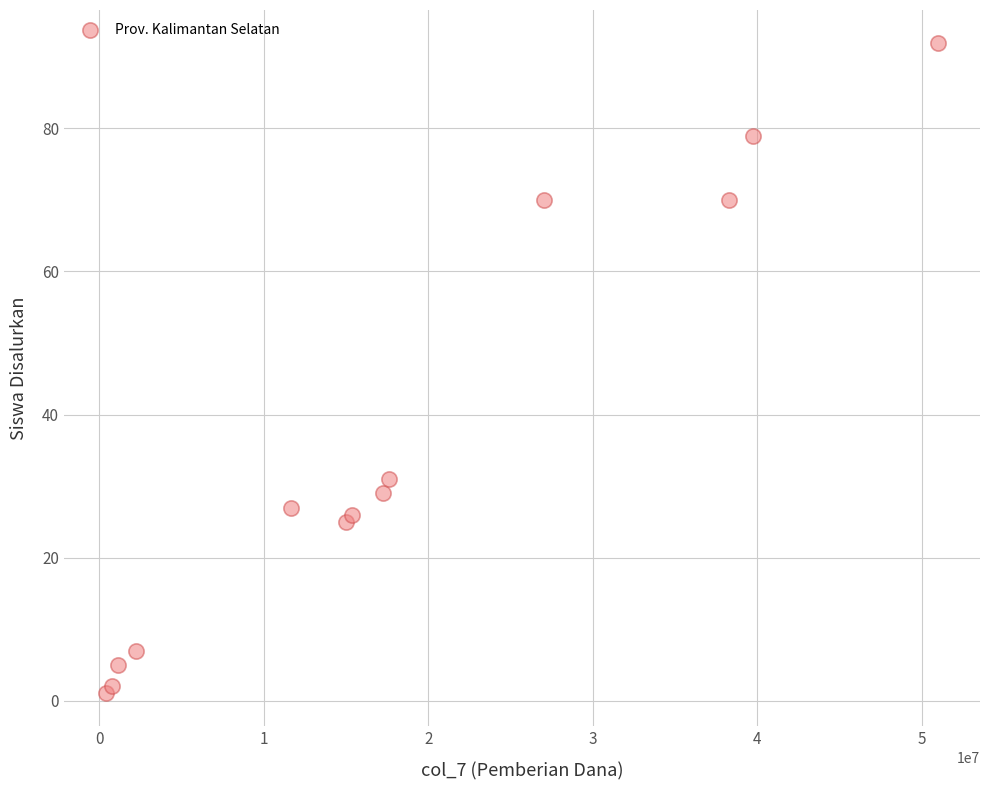

What Y value in the scatter plot is closest to 46?

31